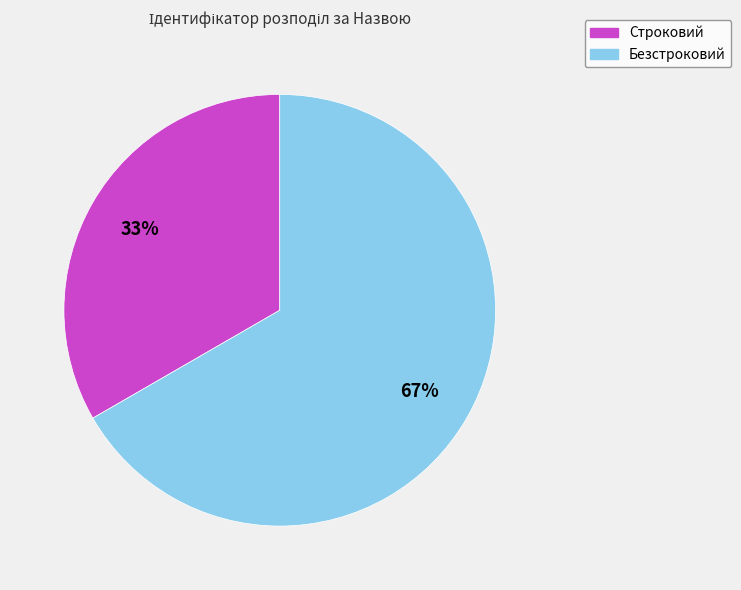

Which category has the biggest portion of the pie?

Безстроковий